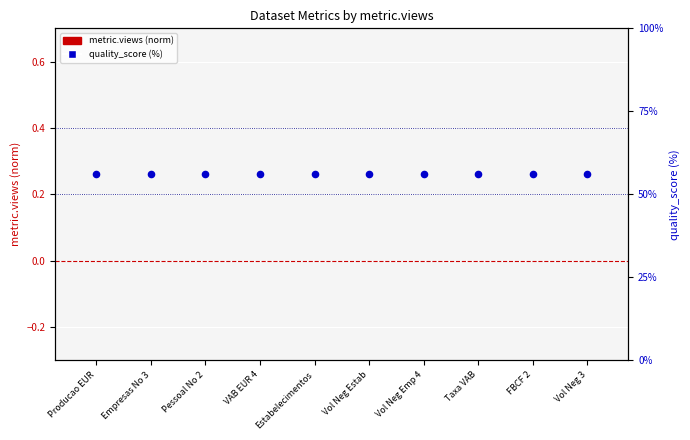

What is the total value across all series at Producao EUR?

56.0